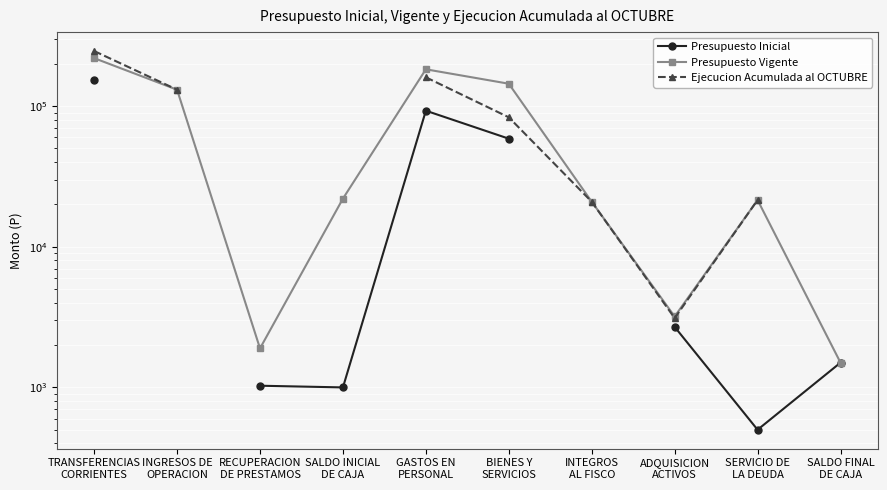

Which category has the highest value across all series?

TRANSFERENCIAS
CORRIENTES